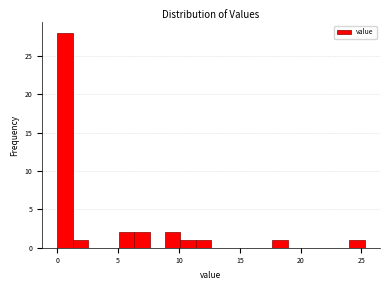

Read against the x-axis, roughly where is the centre of the tallest bar?

0.5